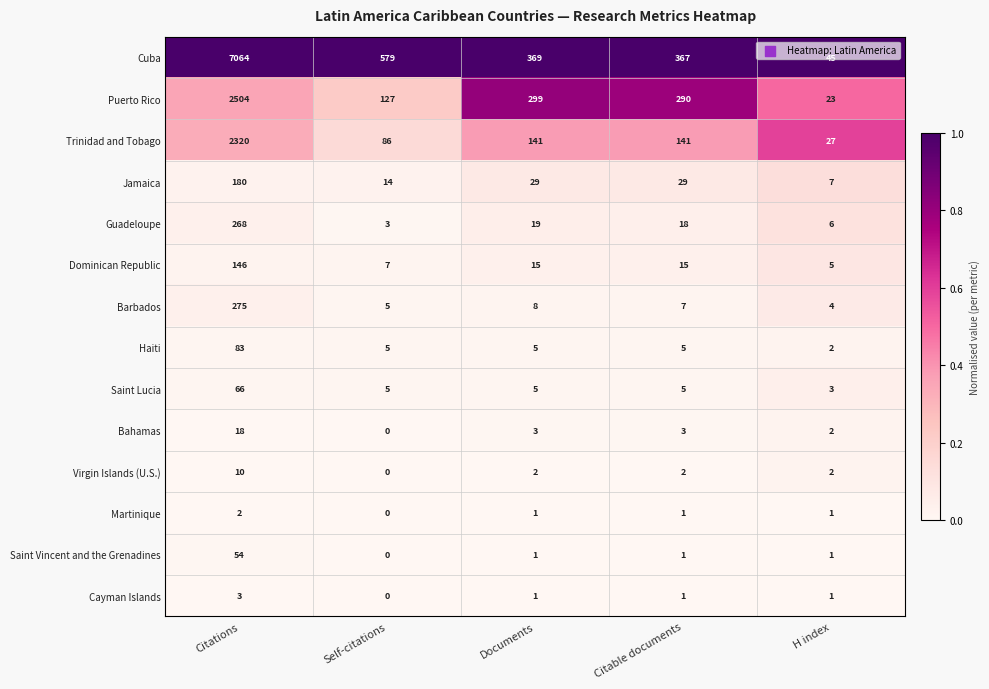

At which label does Cayman Islands first exceed 1?

Citations